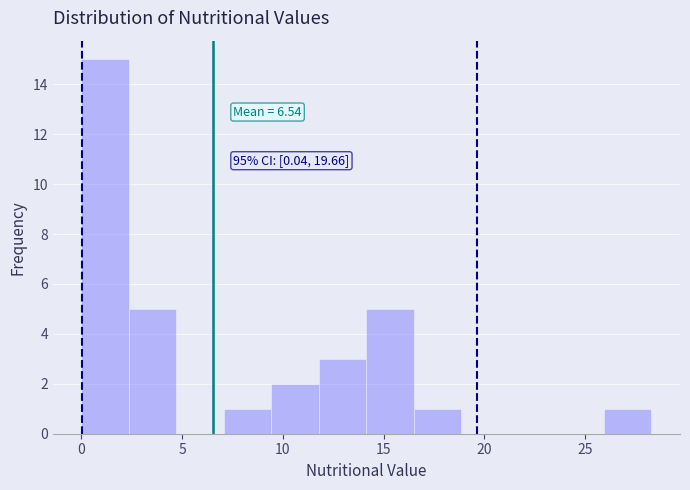

Which range on the x-axis has the tallest bar?

0.0 to 2.5